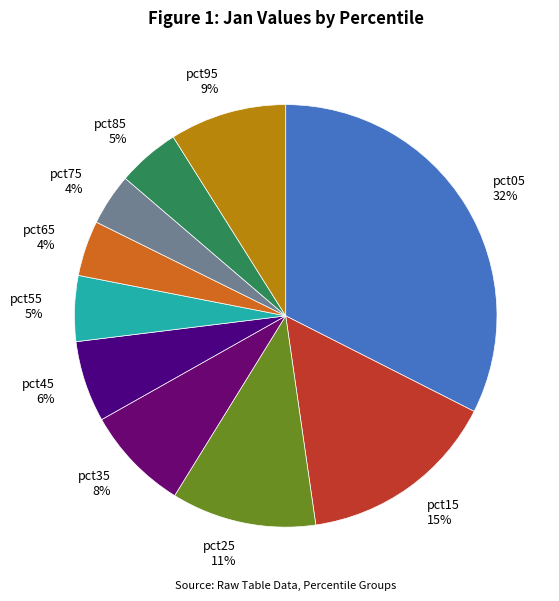

To the nearest percent, what is the difference between the pct95 and pct55 slice percentages?

4%